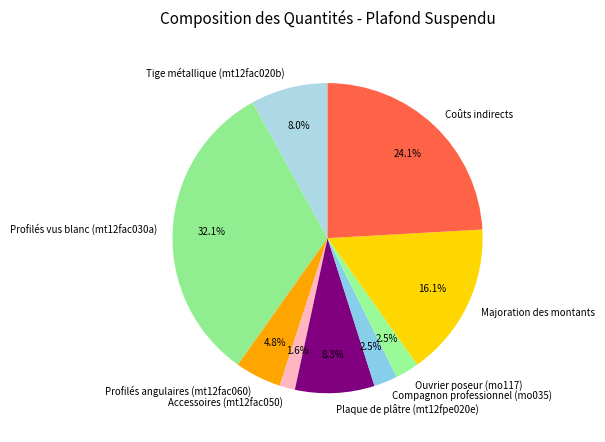

Which slice is the smallest?

Accessoires (mt12fac050)